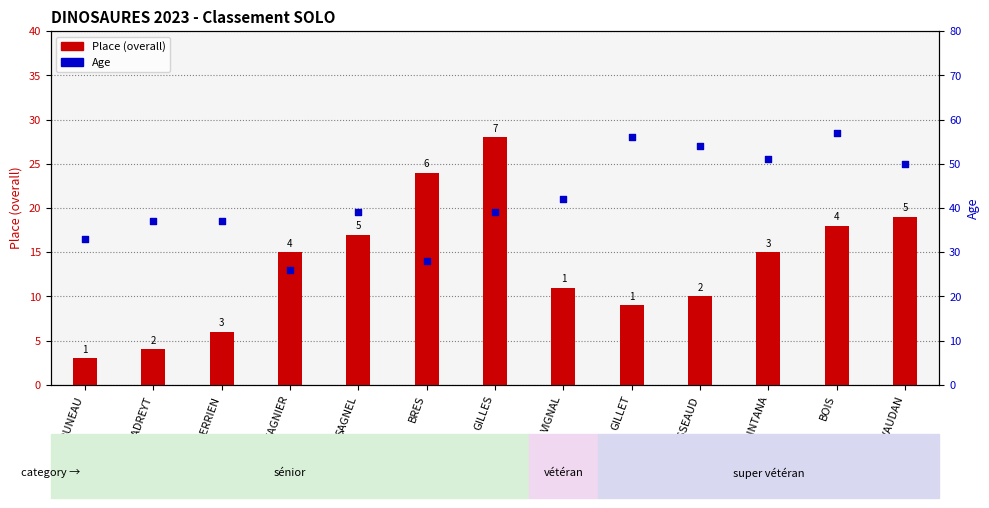

Which series contains the lowest Y value?

Place (overall)